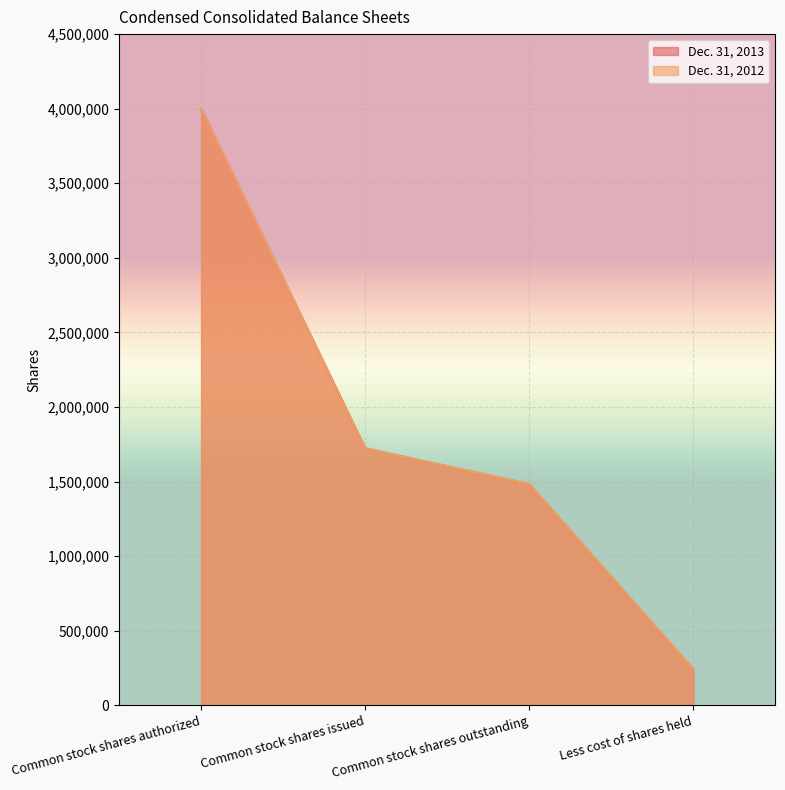

What is the difference between the second highest and second lowest values in the Dec. 31, 2012 series?

241208